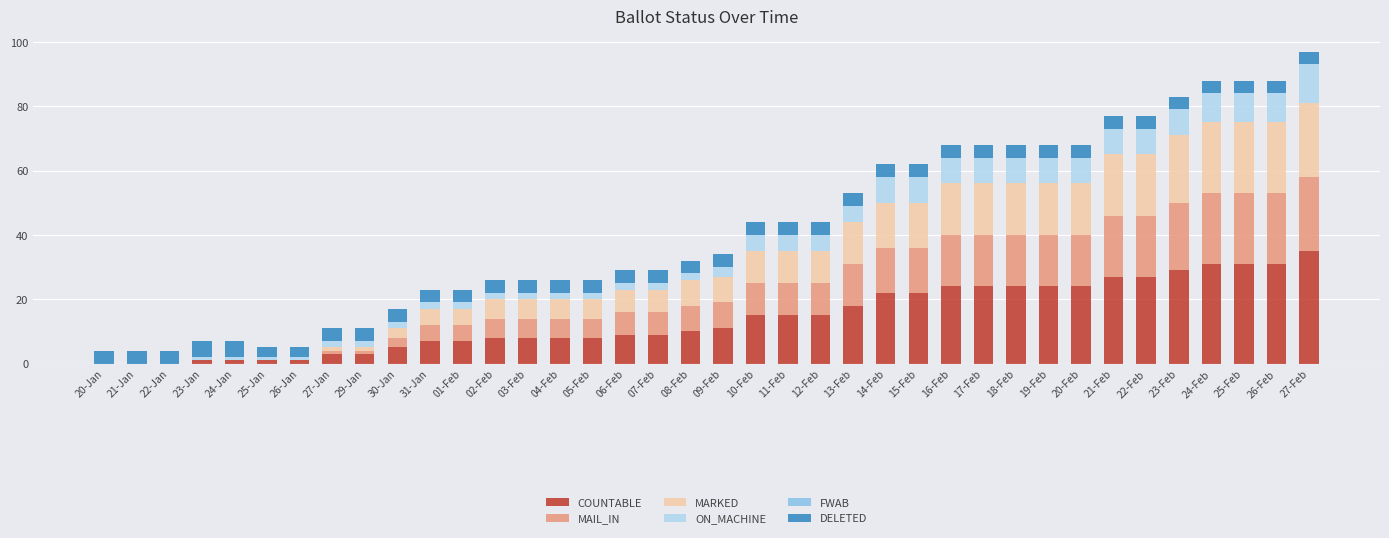

What is the highest value of the COUNTABLE series?

35